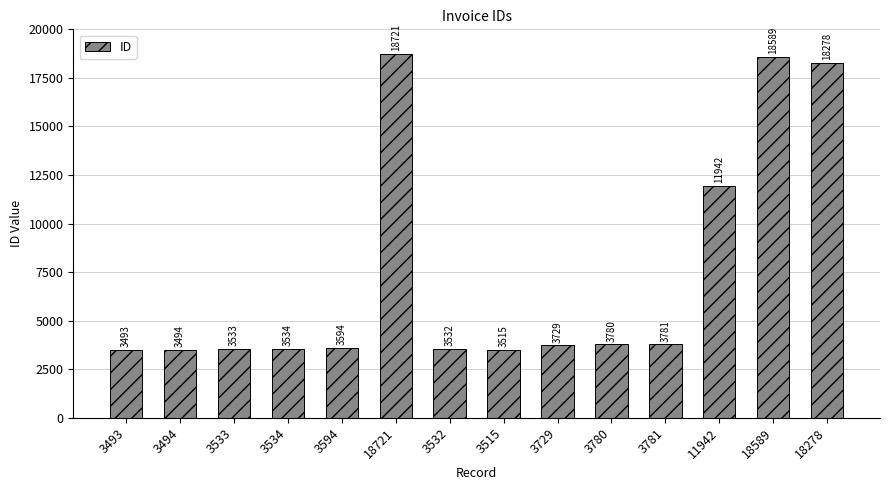

Reading left to right, extract all data points from this chart.

3493=3493	3494=3494	3533=3533	3534=3534	3594=3594	18721=18721	3532=3532	3515=3515	3729=3729	3780=3780	3781=3781	11942=11942	18589=18589	18278=18278